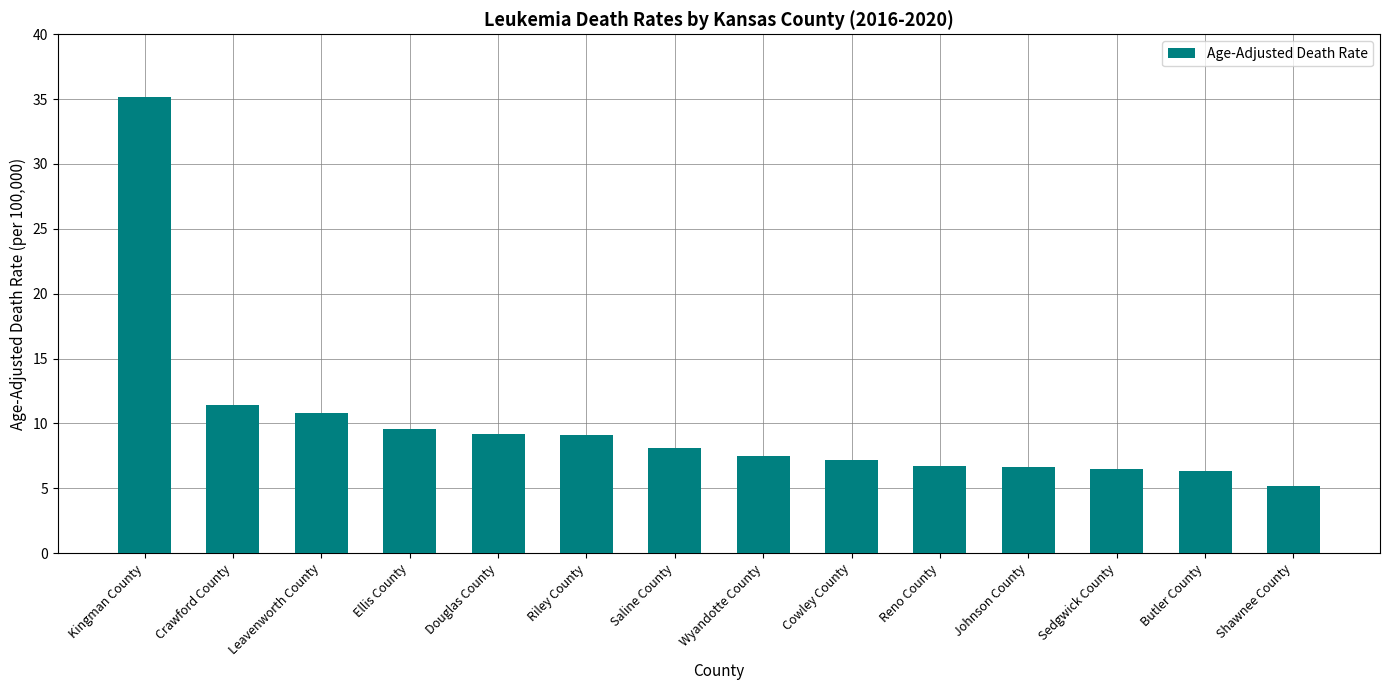

What is the greatest value displayed?

35.2